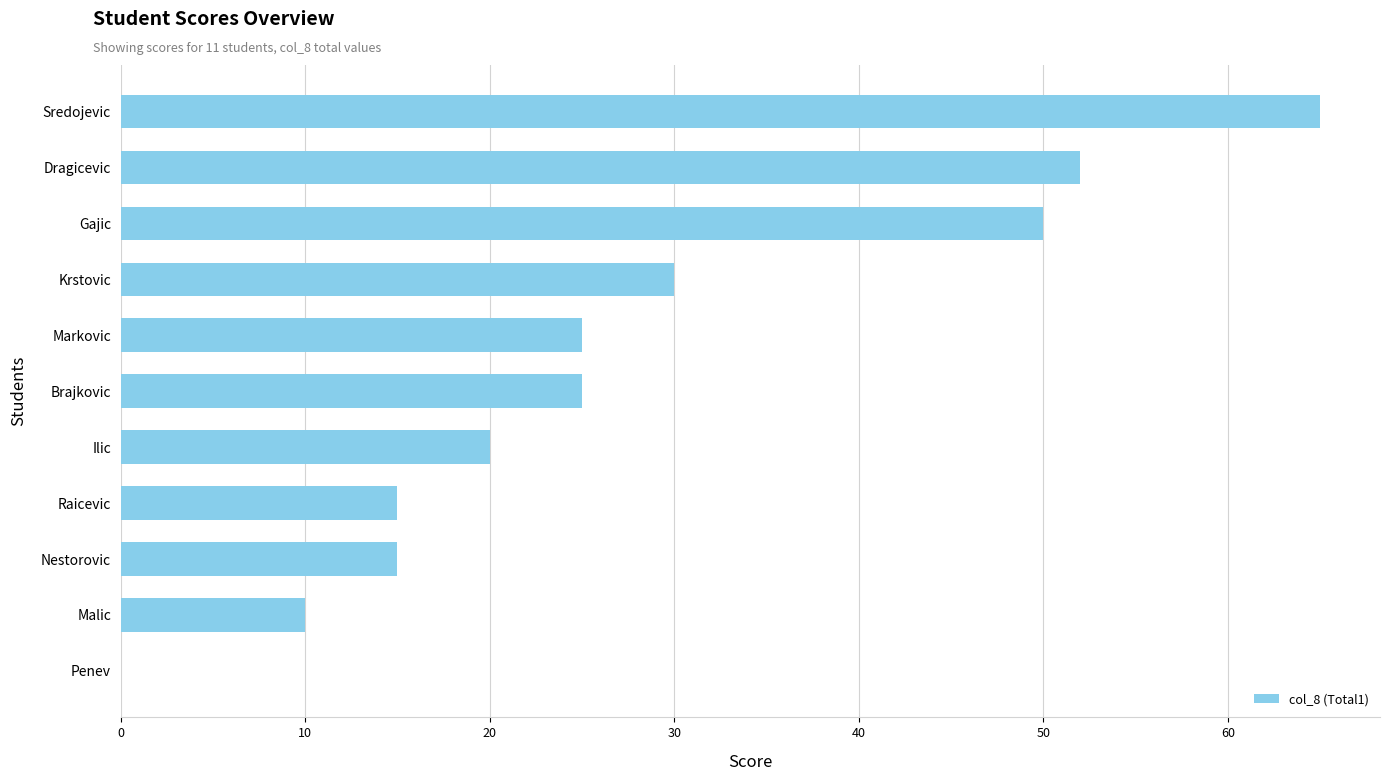

Which category has the highest value across all series?

Sredojevic